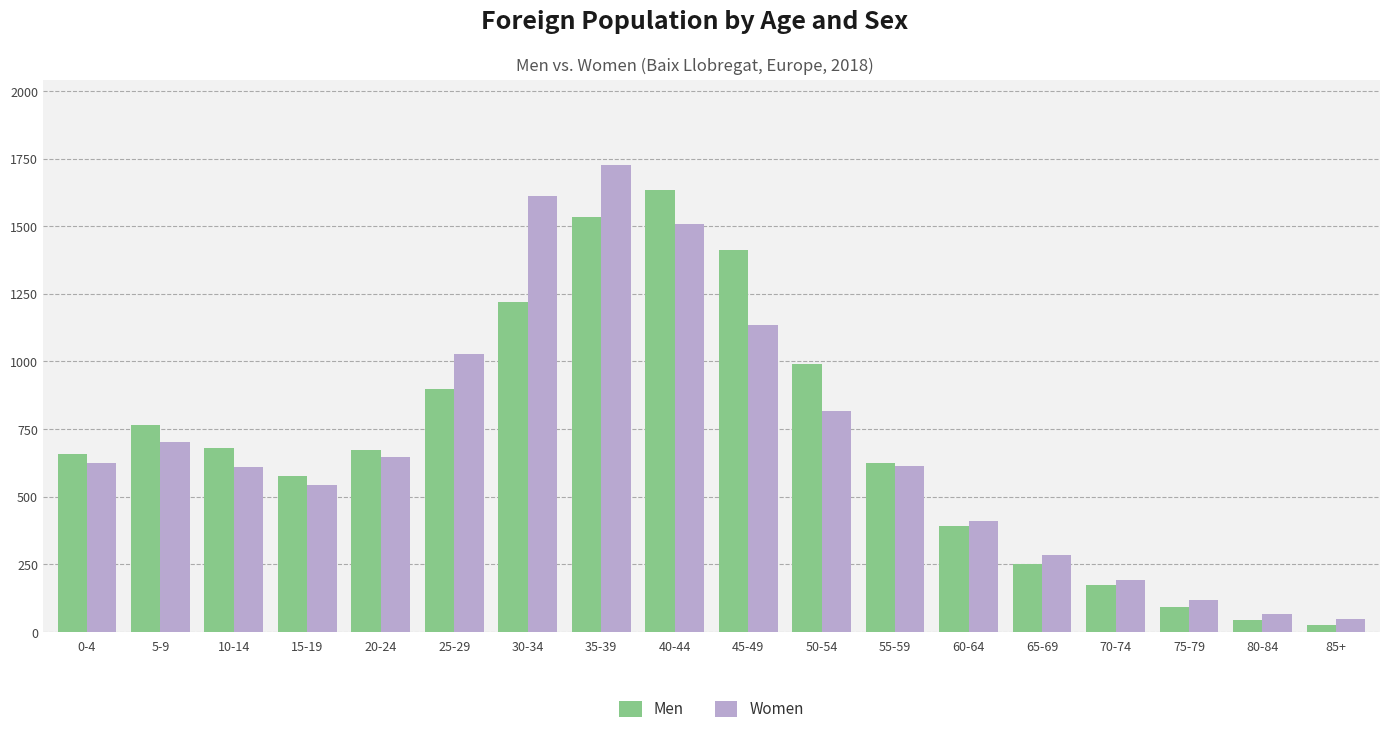

Is the value of Men at 65-69 greater than the value of Women at 85+?

Yes